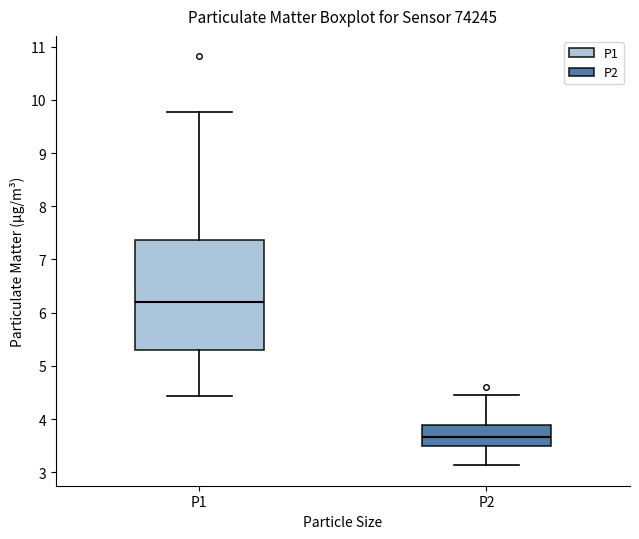

Reading left to right, read every box against the y-axis: the position of its median line, the range the box covers, and the ends of its whiskers. The values are not printed on the chart, so give them approximately, as read against the axis.

P1: median 6.2, box 5.3 to 7.4, whiskers 4.4 to 9.8
P2: median 3.7, box 3.5 to 3.9, whiskers 3.1 to 4.5